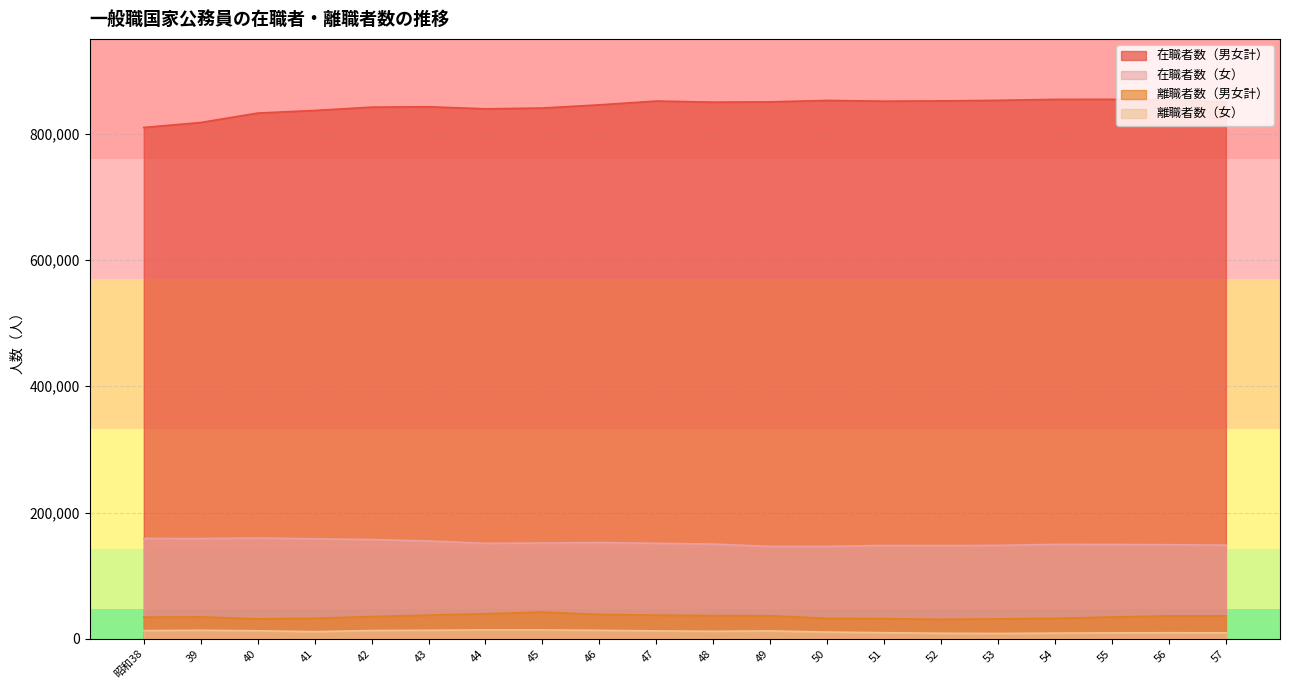

Which series changed the most between 44 and 47?

在職者数（男女計）